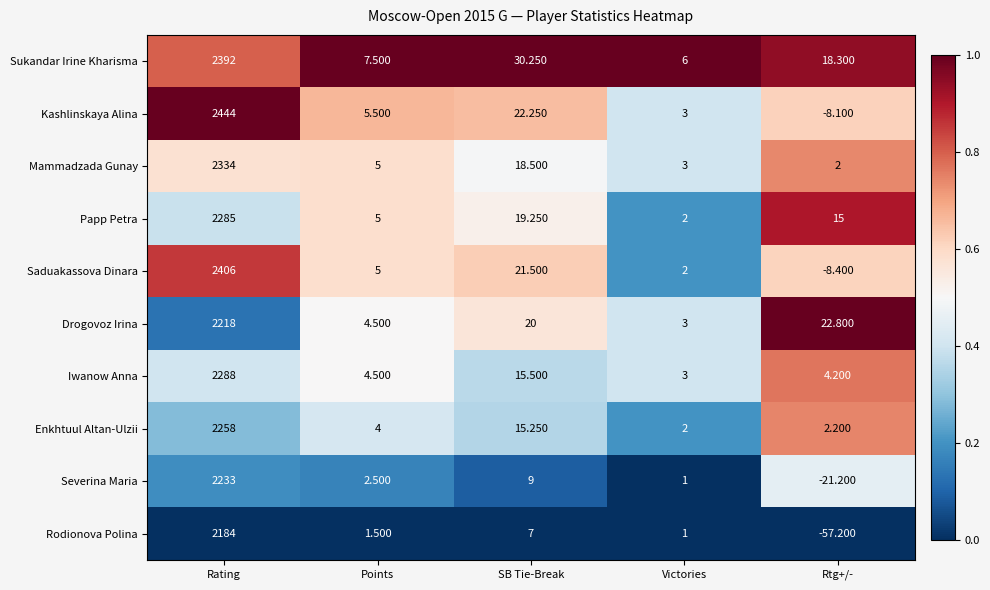

At which label does Rodionova Polina first exceed 1?

Rating